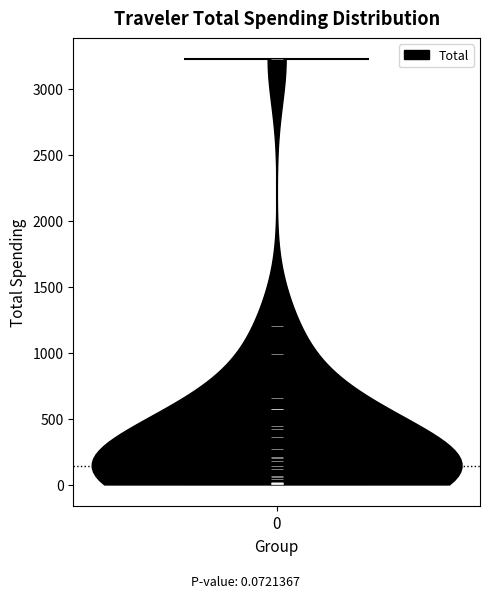

Read this violin plot against the y-axis: where its median line is, and the lowest and highest points the violin reaches. The values are not printed on the chart, so give them approximately, as read against the axis.

median line 150, lowest point 0, highest point 3200